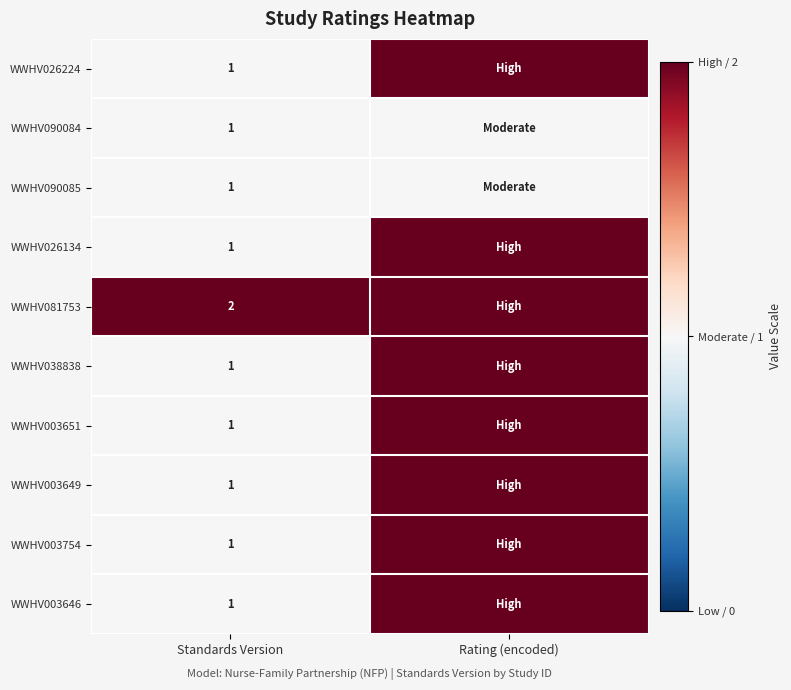

What is the total value across all series at Standards Version?

11